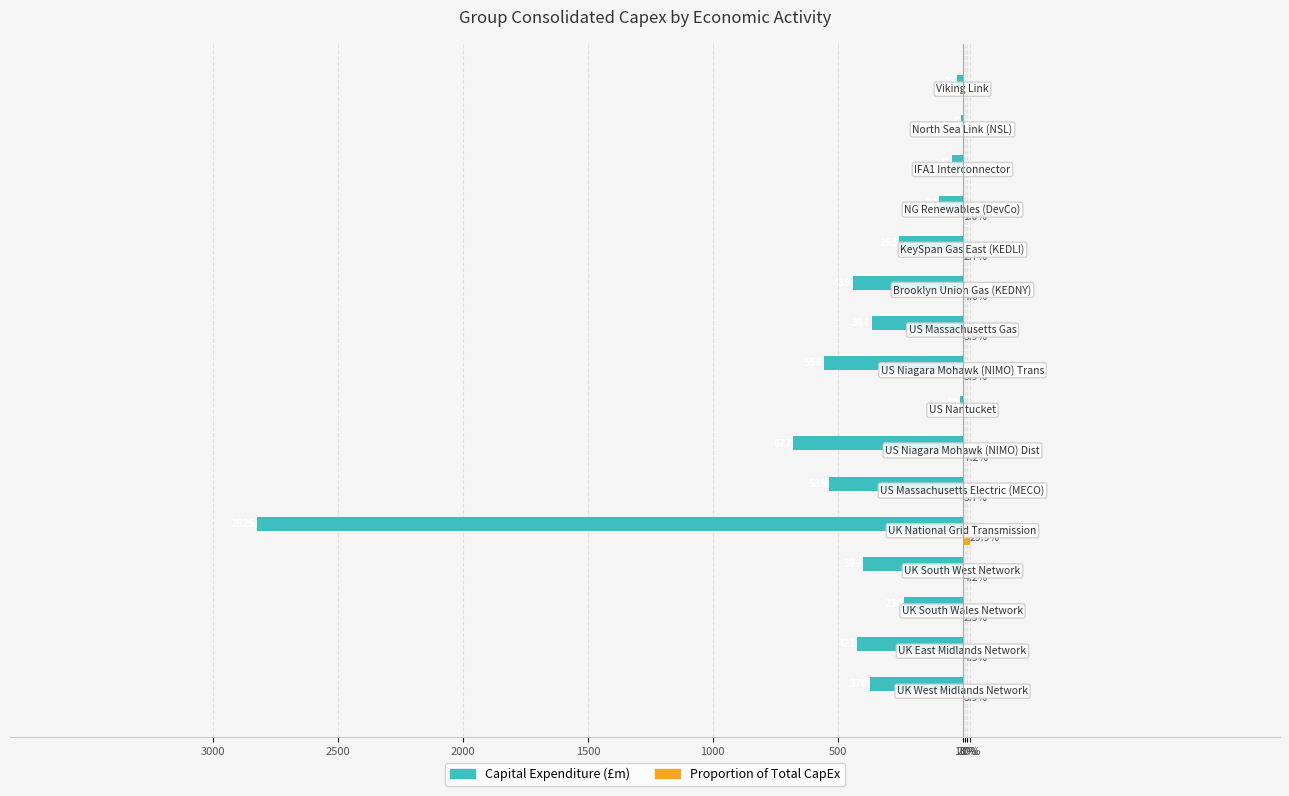

How many categories are shown in the chart?

16